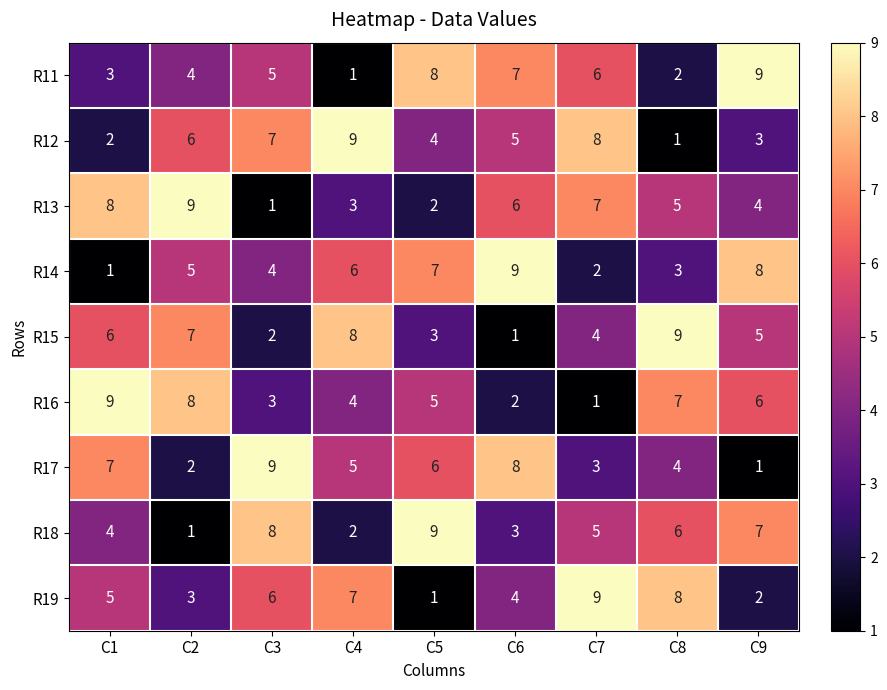

How many distinct data groups are displayed?

9